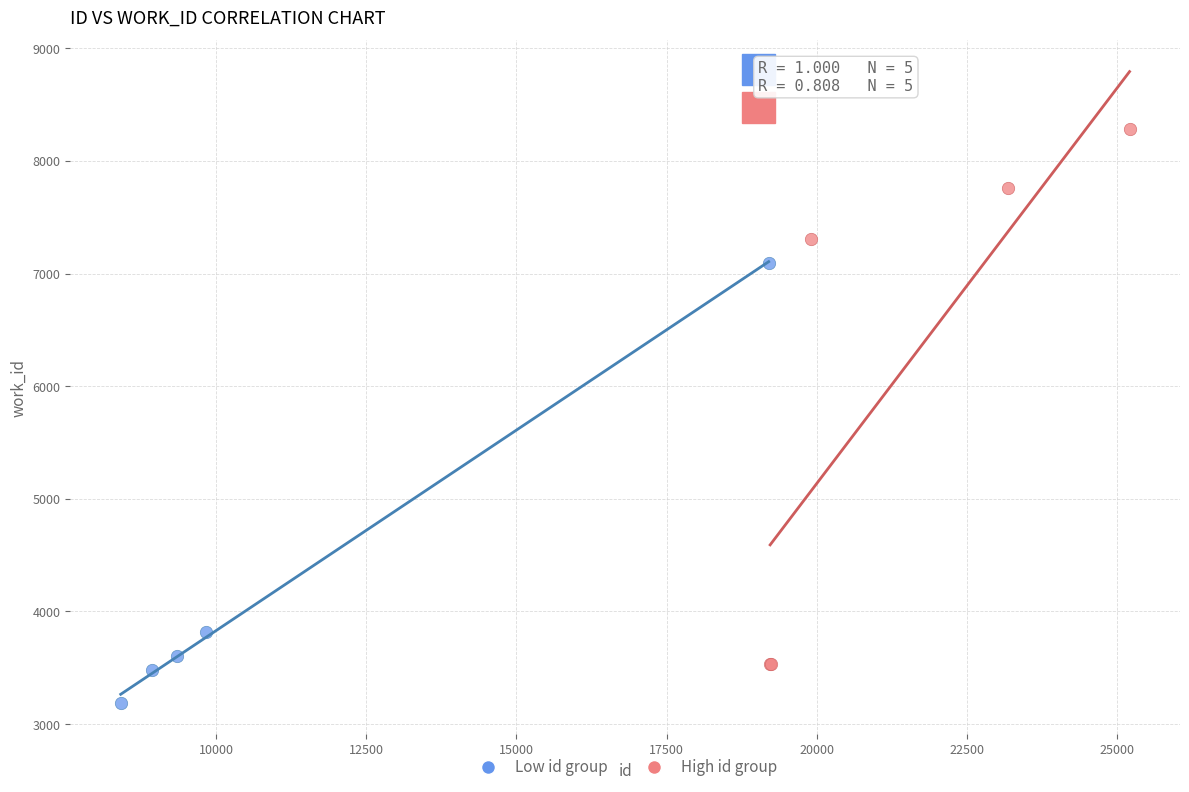

Which series contains the highest Y value?

High id group